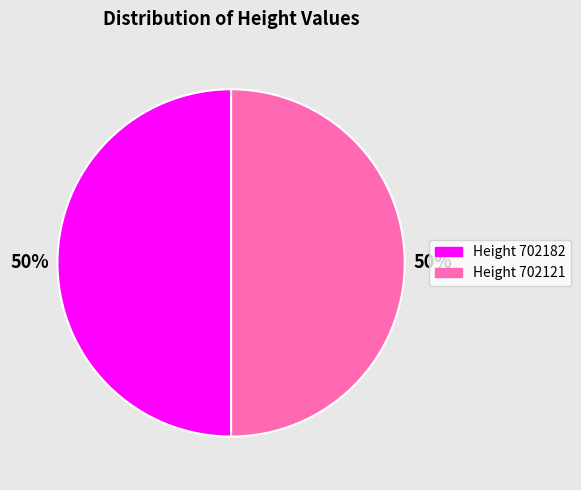

Approximately how many times larger is the value at Height 702121 compared to Height 702182?

1.0